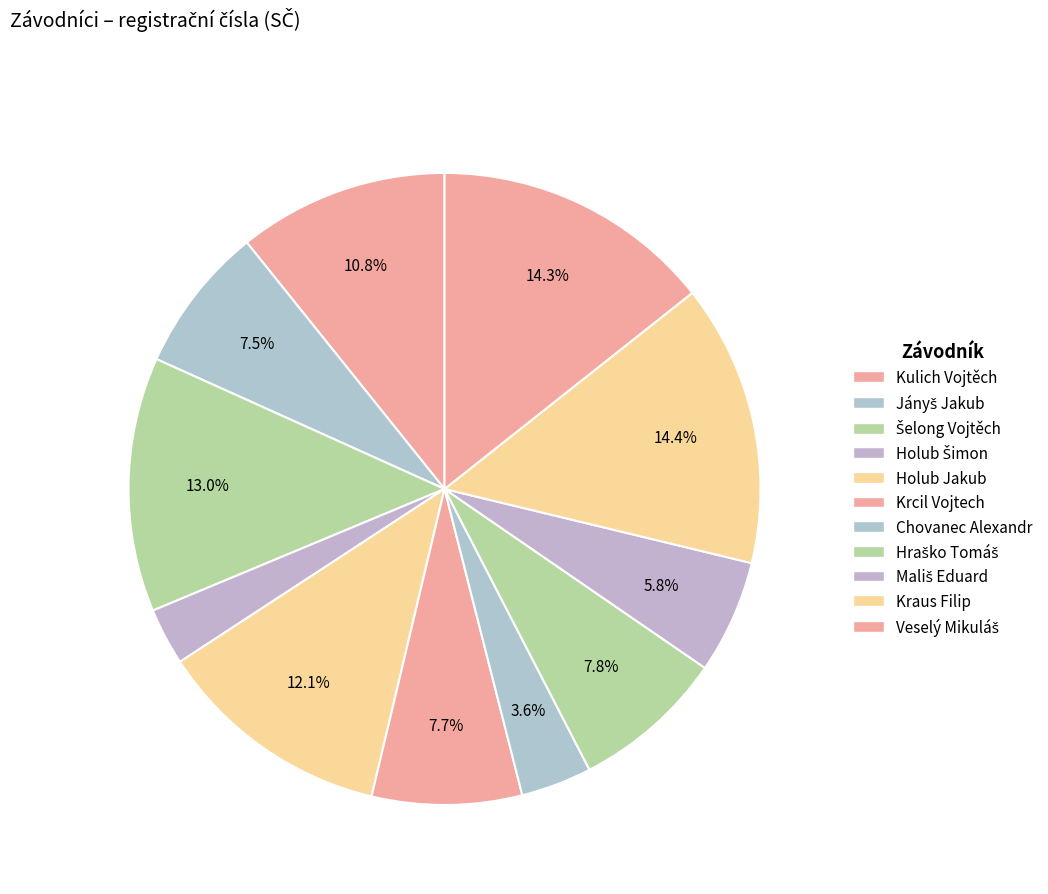

True or false: Šelong Vojtěch accounts for 13% of the total.

True